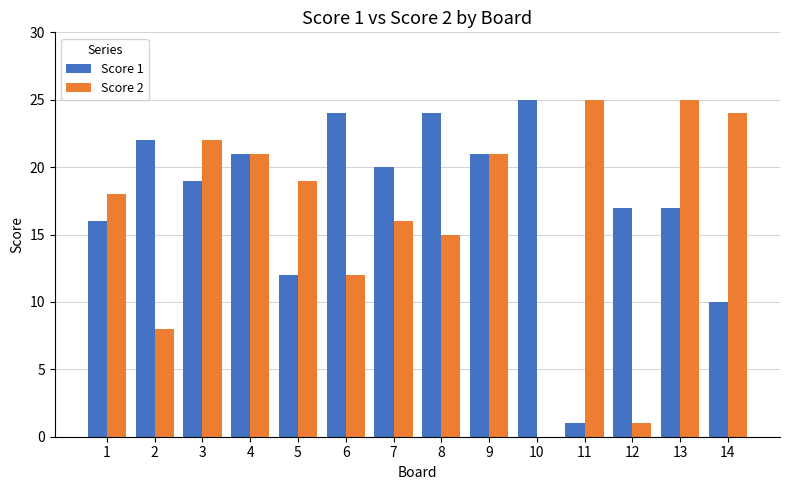

Count the number of categories in the chart.

14